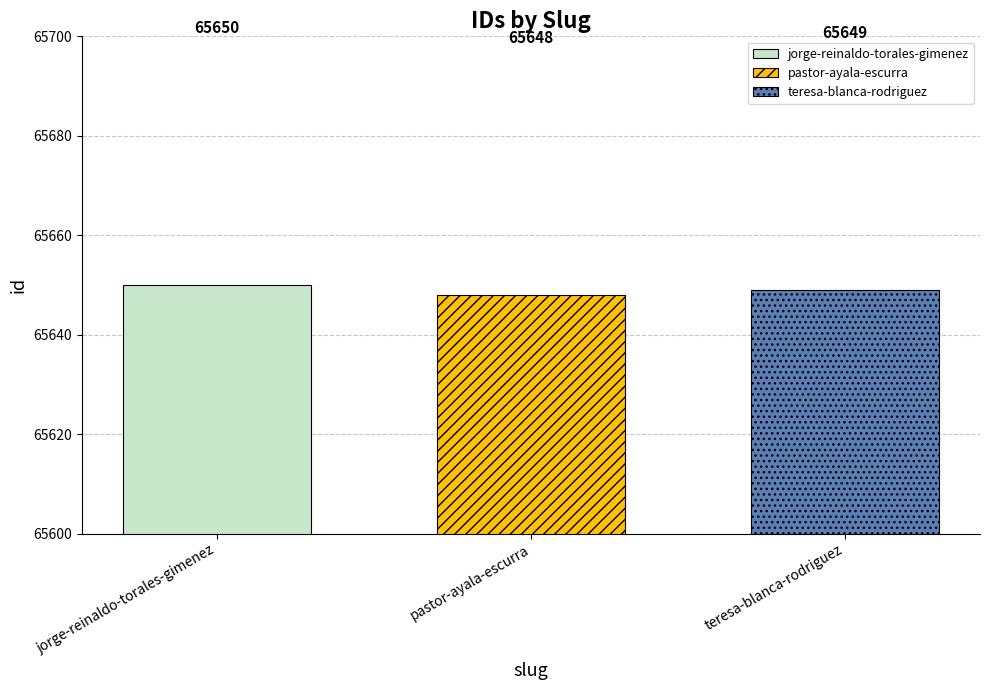

Are the bars grouped side by side (vs. stacked)?

Yes